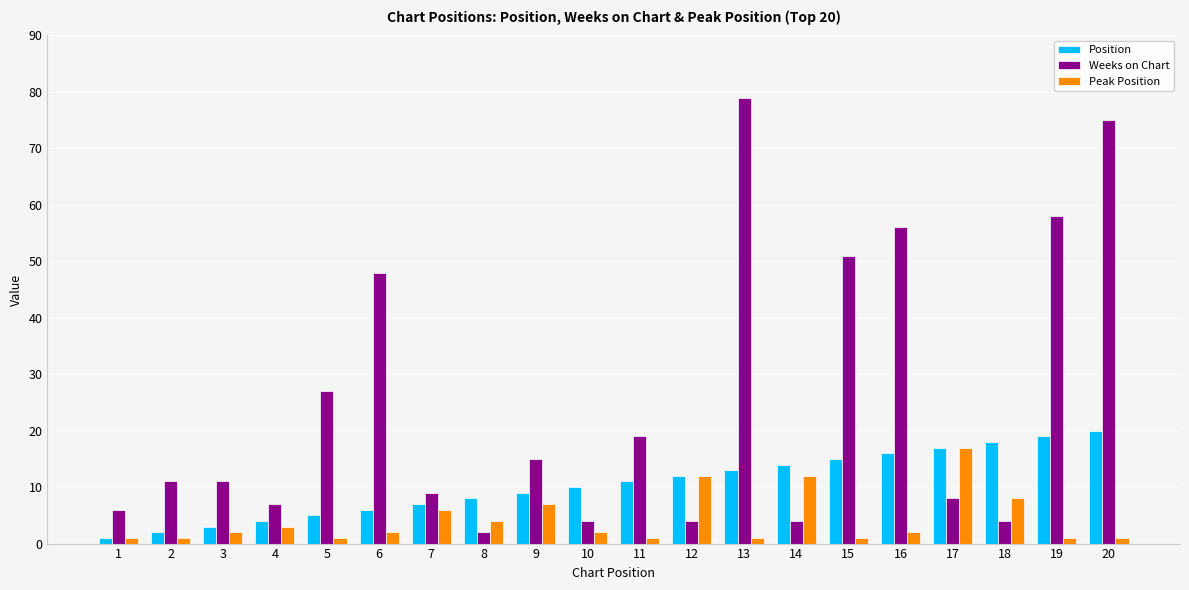

What is the value of the Position bar at the 18th from the left?

18